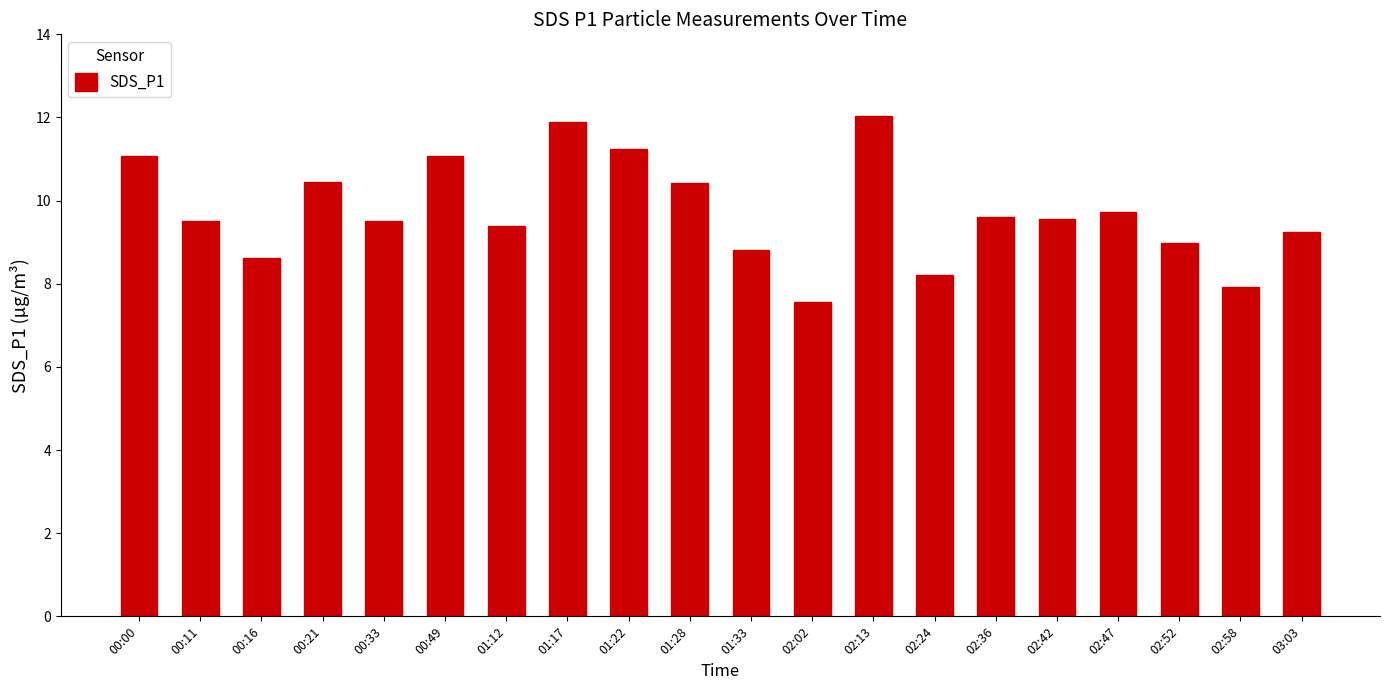

Approximately how many times larger is the value at 02:36 compared to 02:52?

1.1